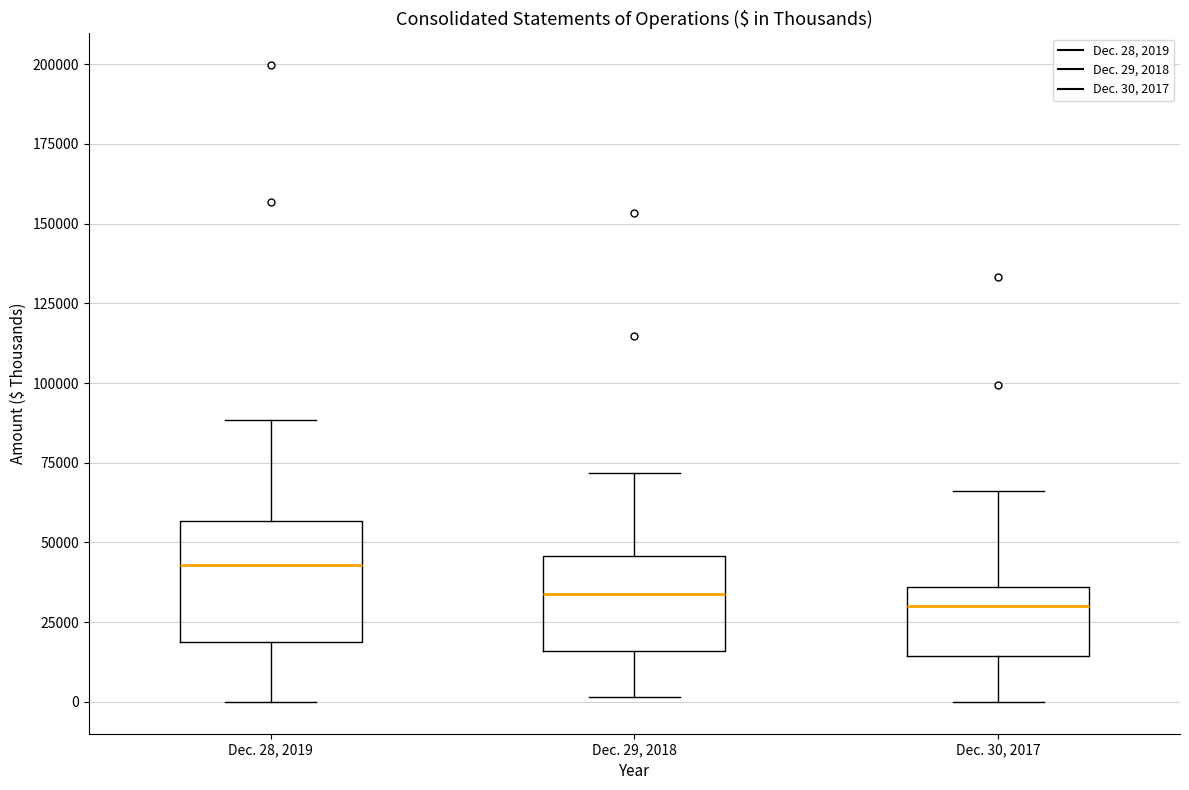

Reading left to right, read every box against the y-axis: the position of its median line, the range the box covers, and the ends of its whiskers. The values are not printed on the chart, so give them approximately, as read against the axis.

Dec. 28, 2019: median 45000, box 20000 to 55000, whiskers 0 to 90000
Dec. 29, 2018: median 35000, box 15000 to 45000, whiskers 0 to 70000
Dec. 30, 2017: median 30000, box 15000 to 35000, whiskers 0 to 65000